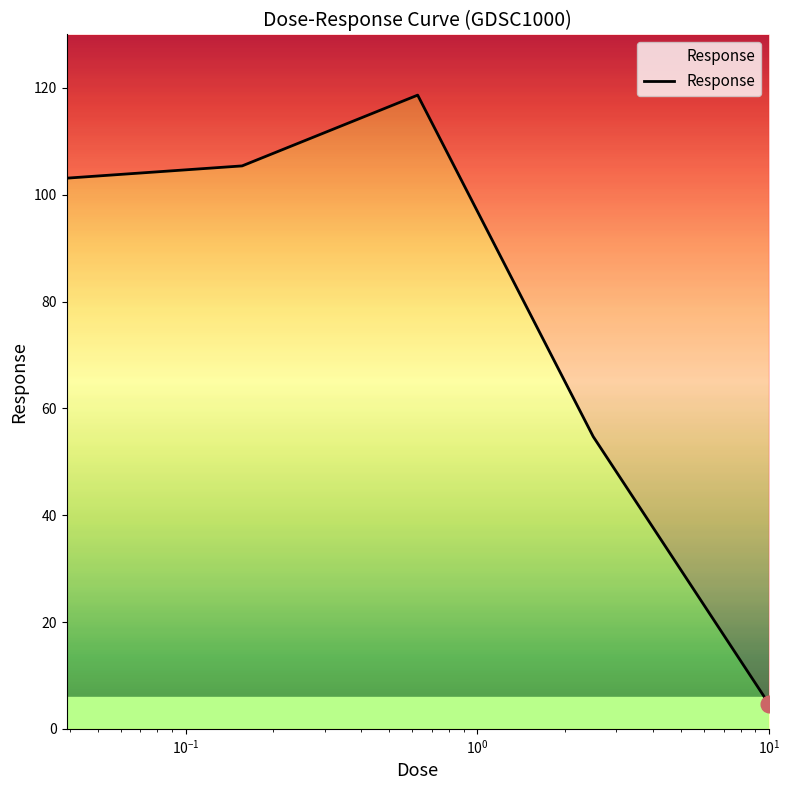

Is it true that the value at $\mathdefault{10^{-1}}$ is 193.7?

False